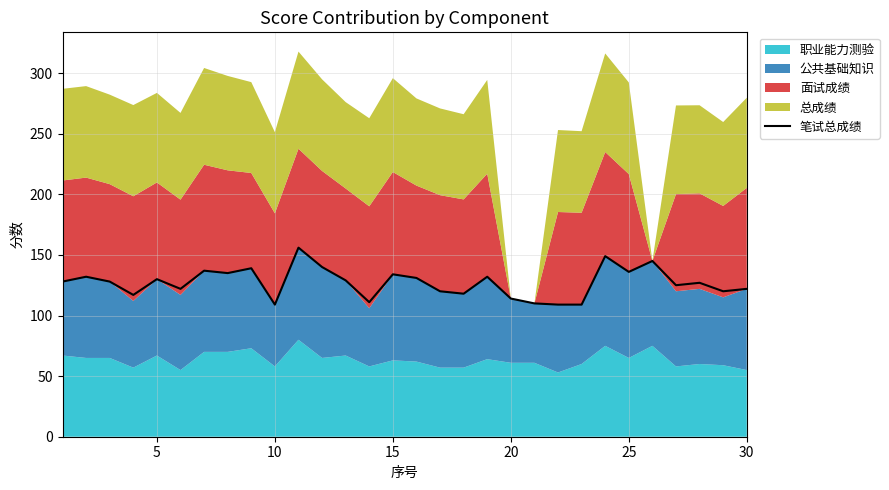

How many categories are shown in the chart?

30